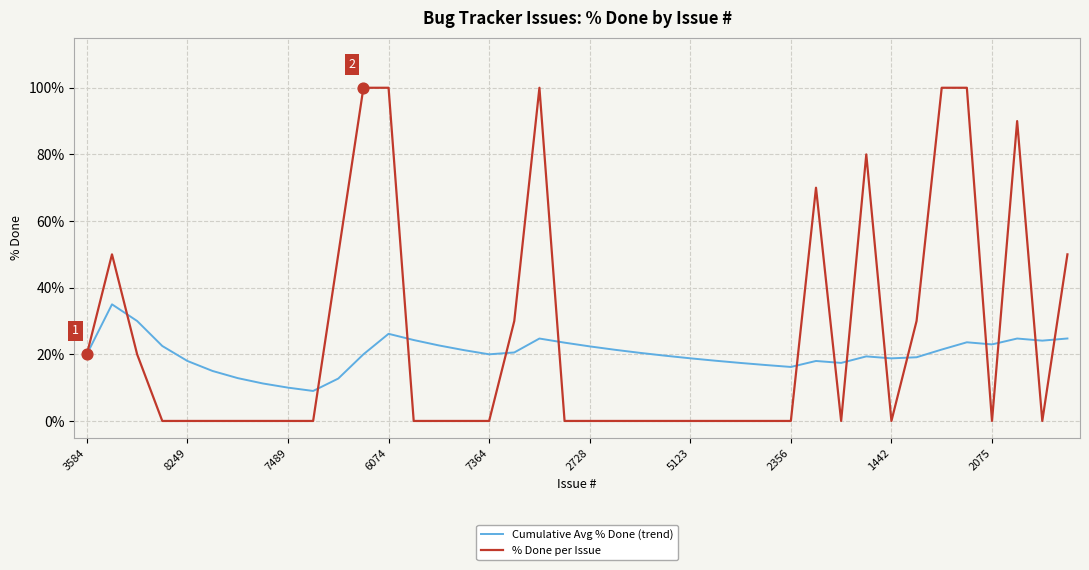

What is the lowest value of the Cumulative Avg % Done (trend) series?

9.0